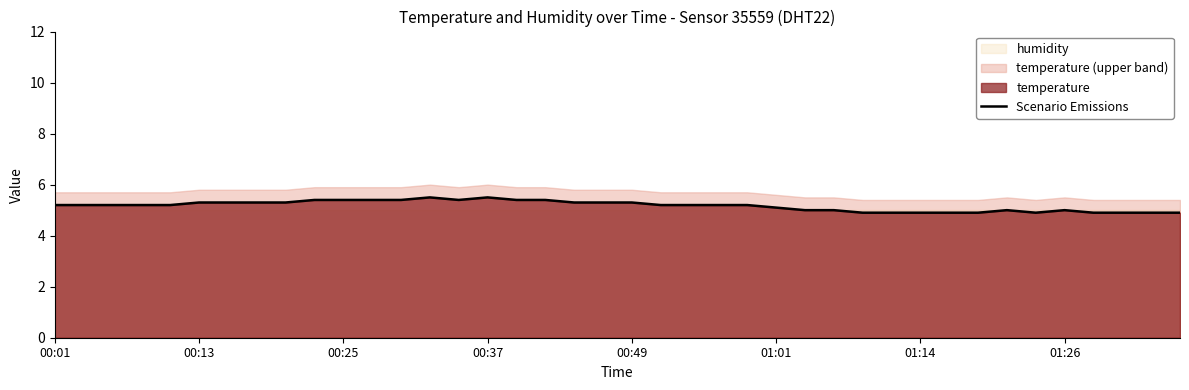

What is the highest value of the Scenario Emissions series?

5.5